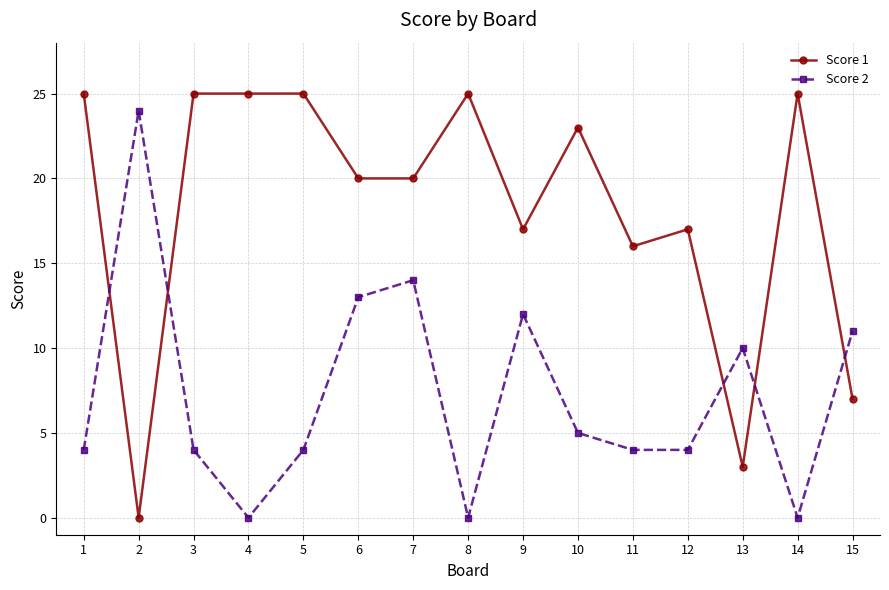

Does the chart display data point markers on the line(s)?

Yes